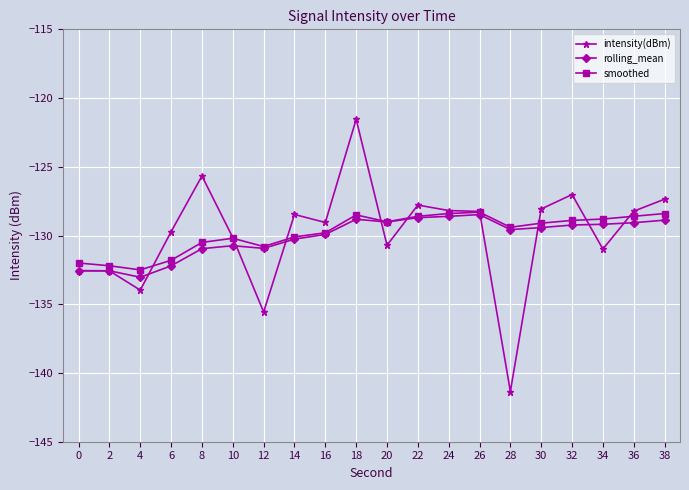

Read the rolling_mean value at 4.

-133.0